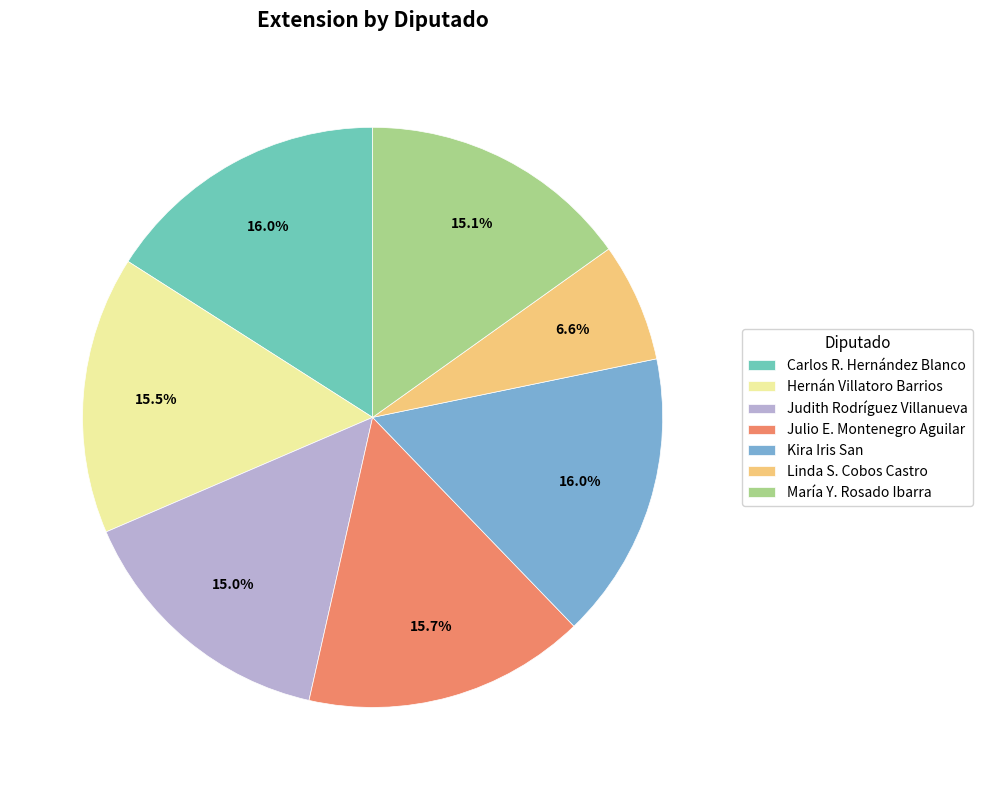

What is the smallest slice in the pie chart?

Linda S. Cobos Castro